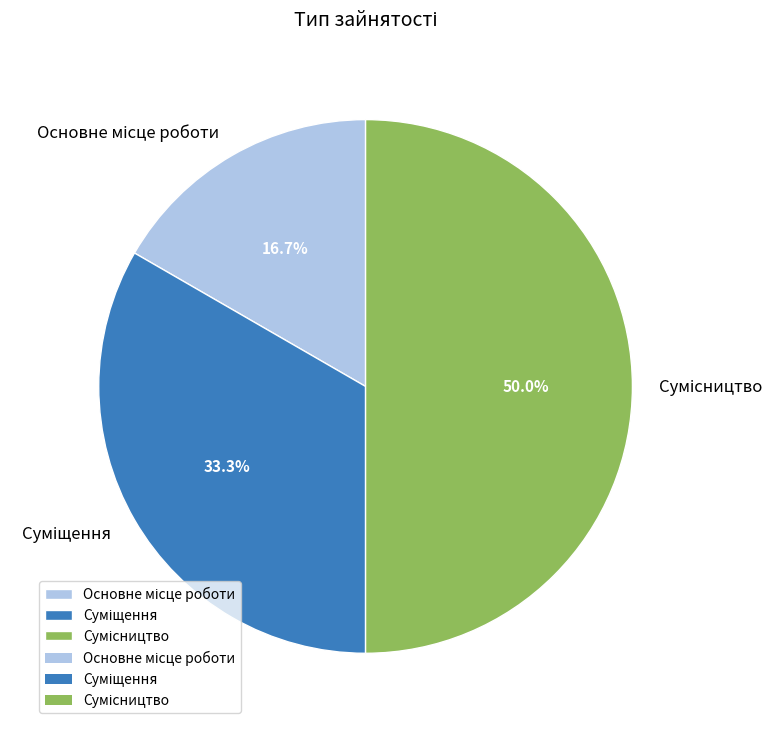

Count the number of slices in the pie.

3